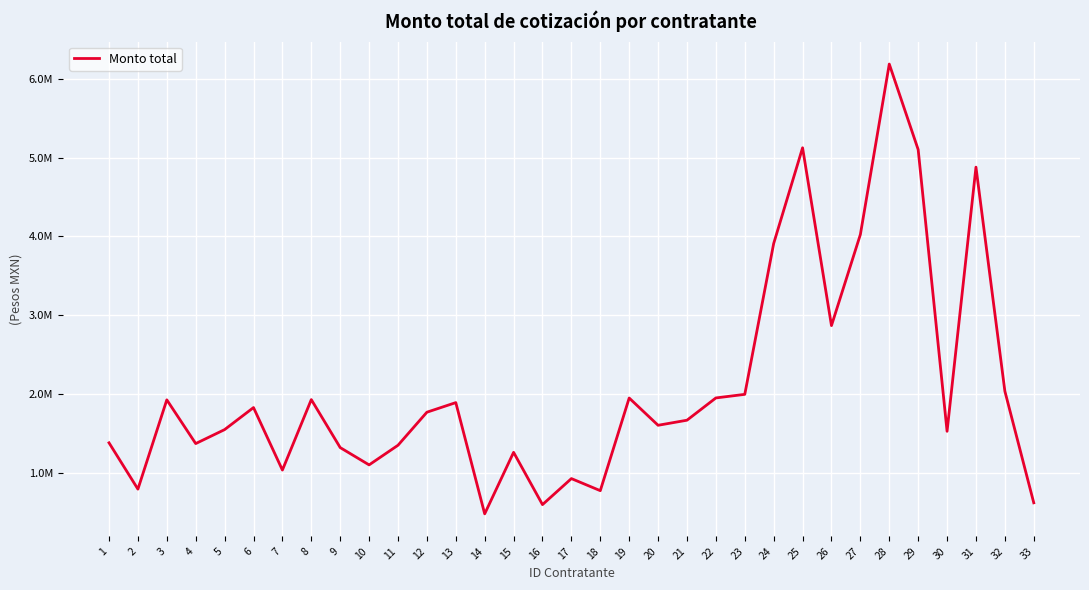

Which label corresponds to the smallest value in the chart?

14